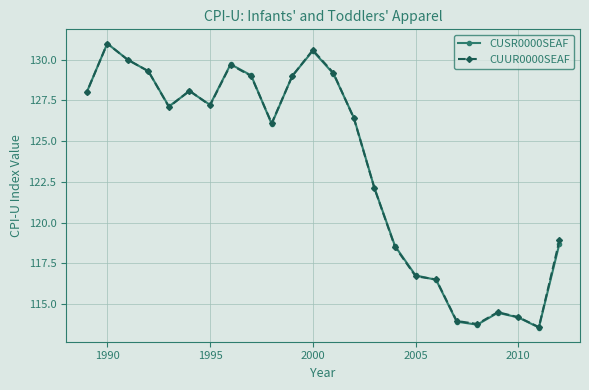

At which category is the sum across all series the highest?

1990